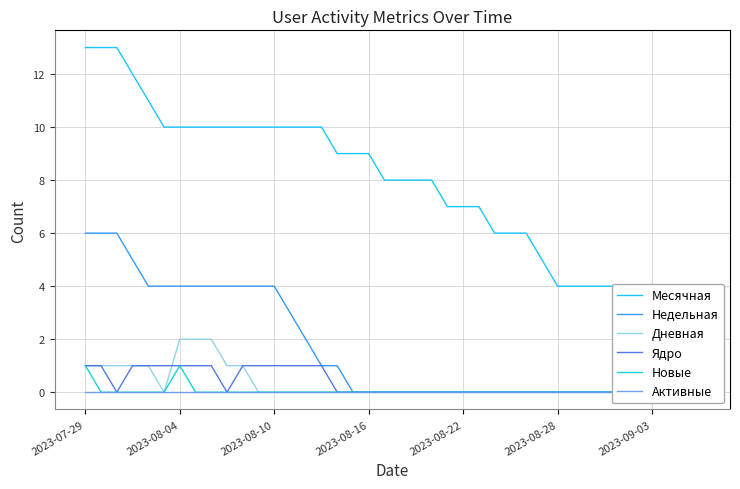

What is the value of the Недельная point at the 8th from the left?

4